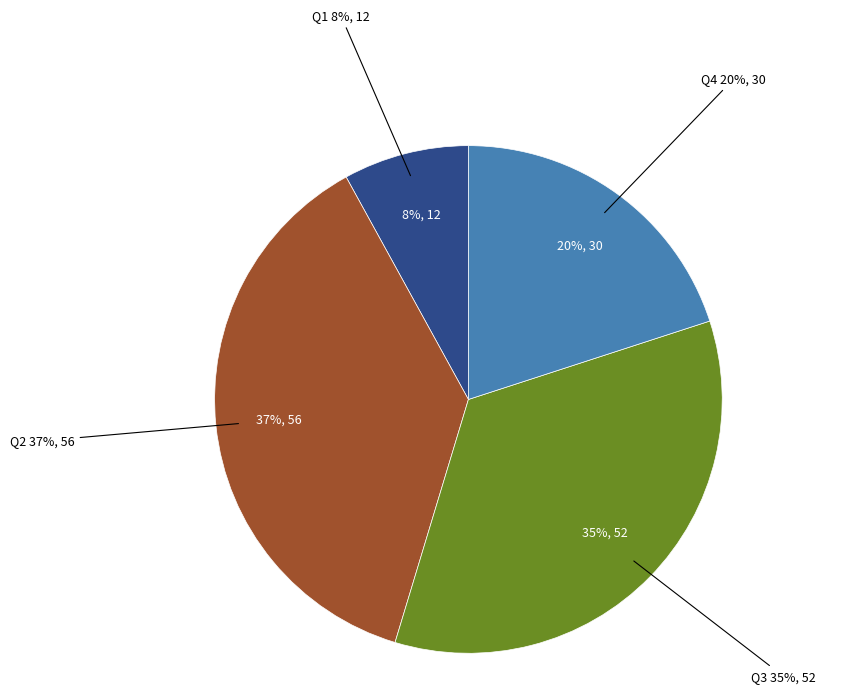

Which slice is the smallest?

Q1